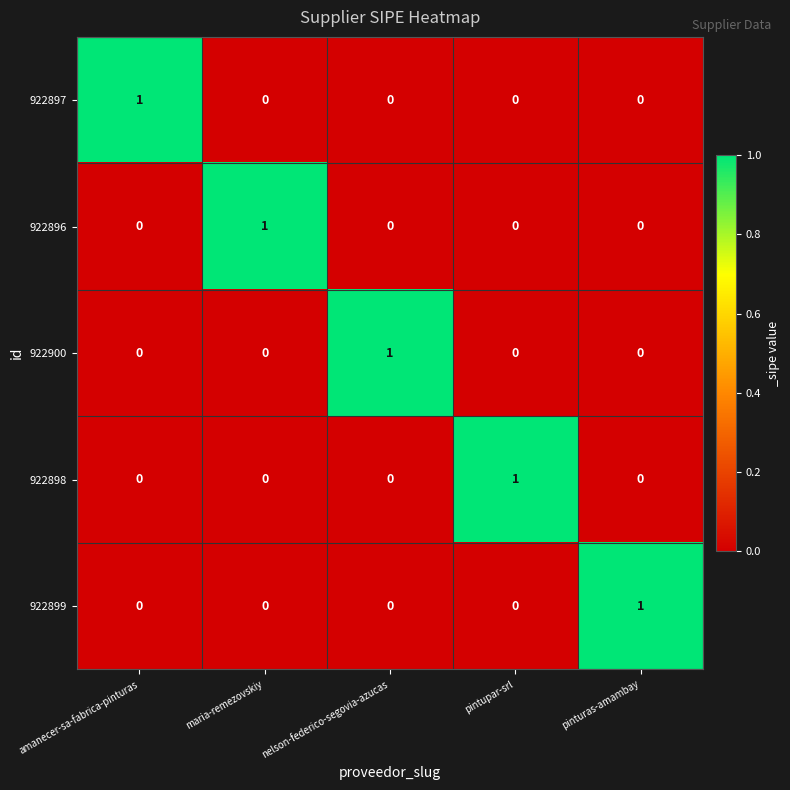

Count the number of categories in the chart.

5